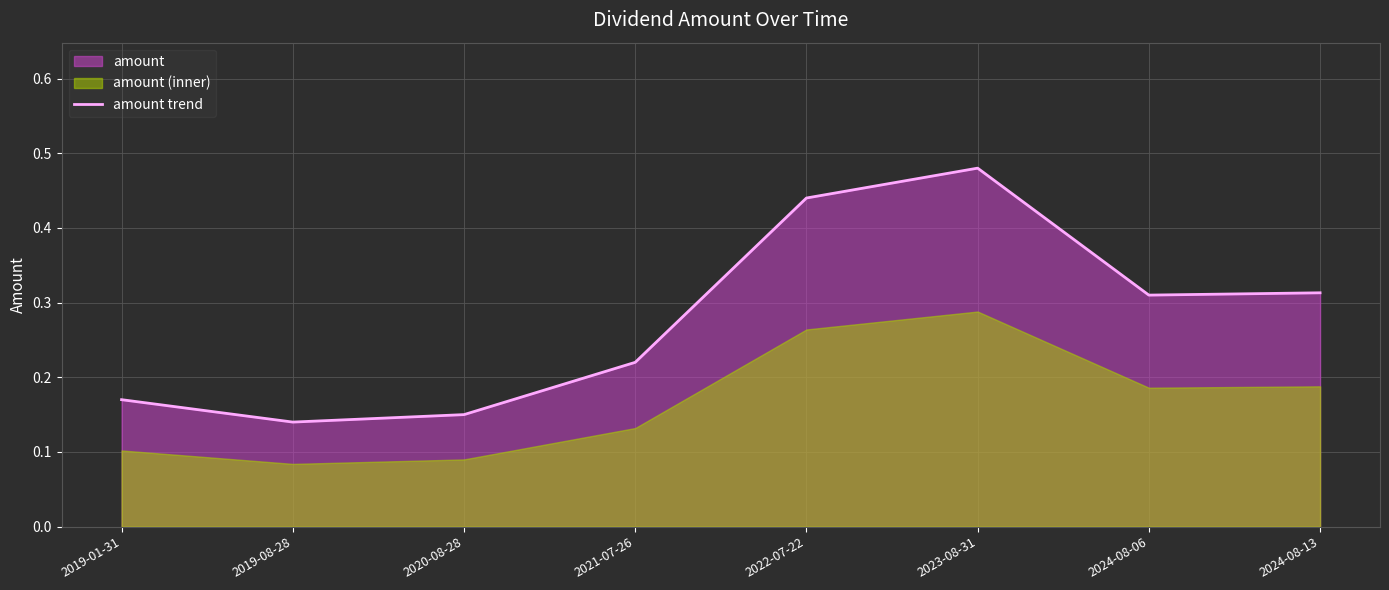

What is the change in value from 2023-08-31 to 2024-08-13?

-0.2